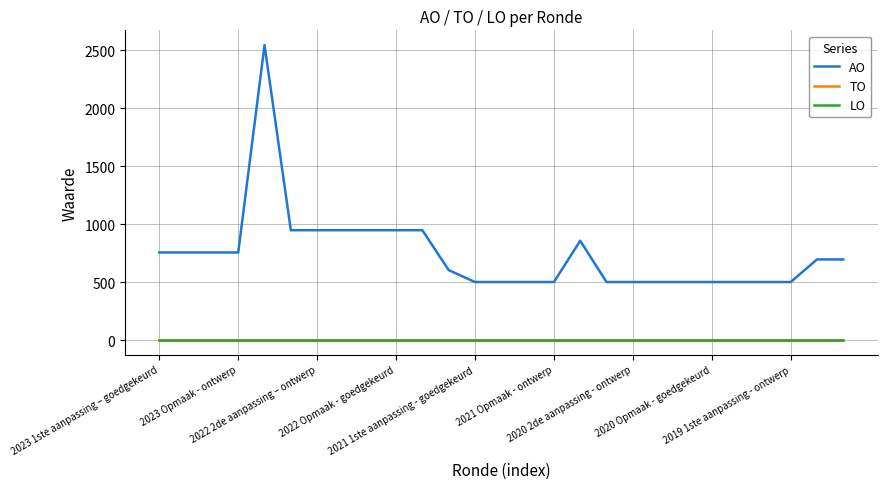

What is the lowest value of the AO series?

500